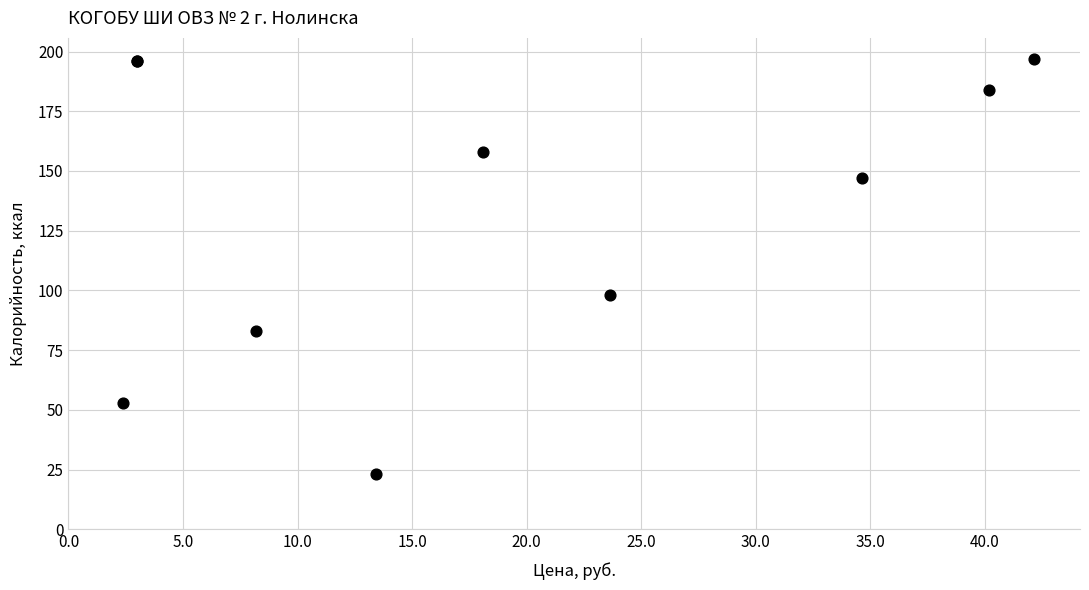

What Y value in the scatter plot is closest to 110?

98